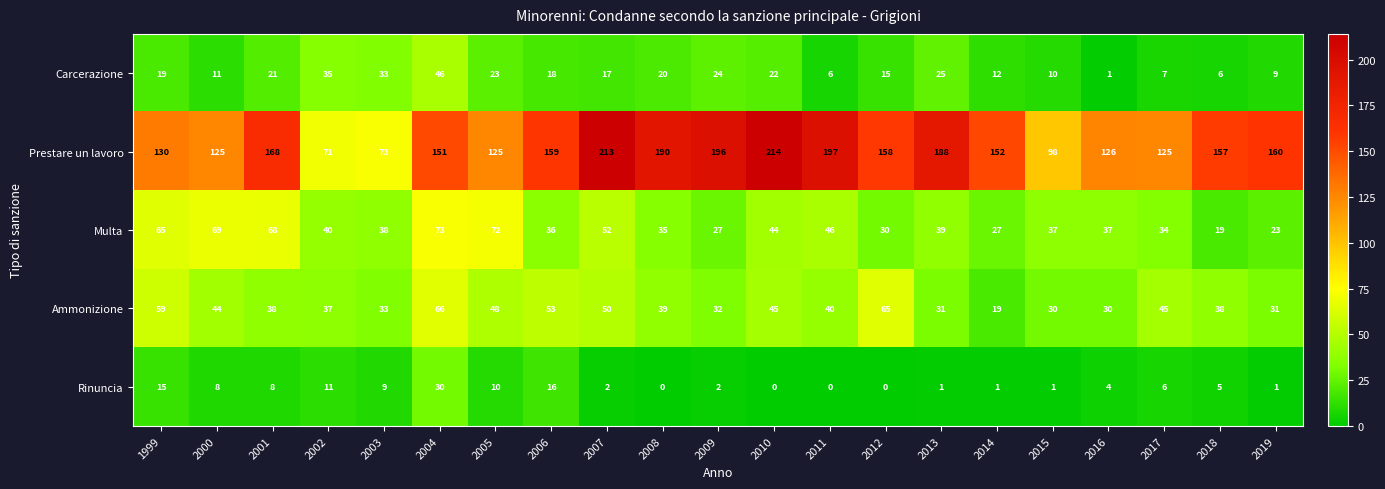

The Carcerazione series shows 10 at 2015. True or false?

True